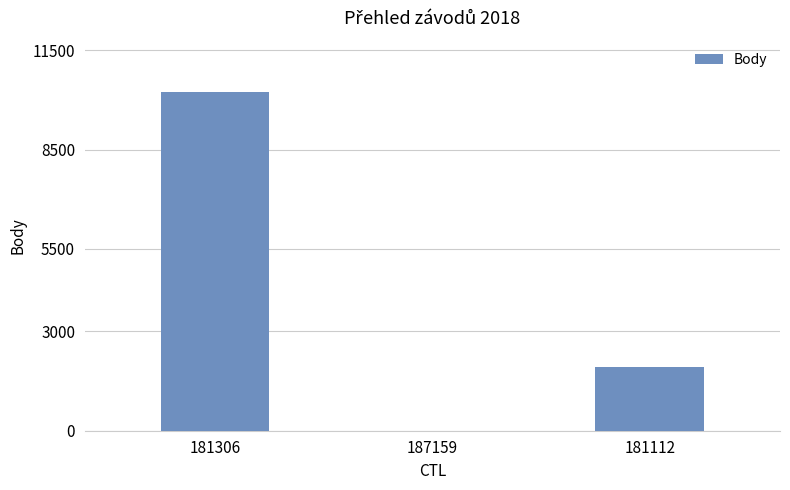

At which label does the data first exceed 1940?

181306